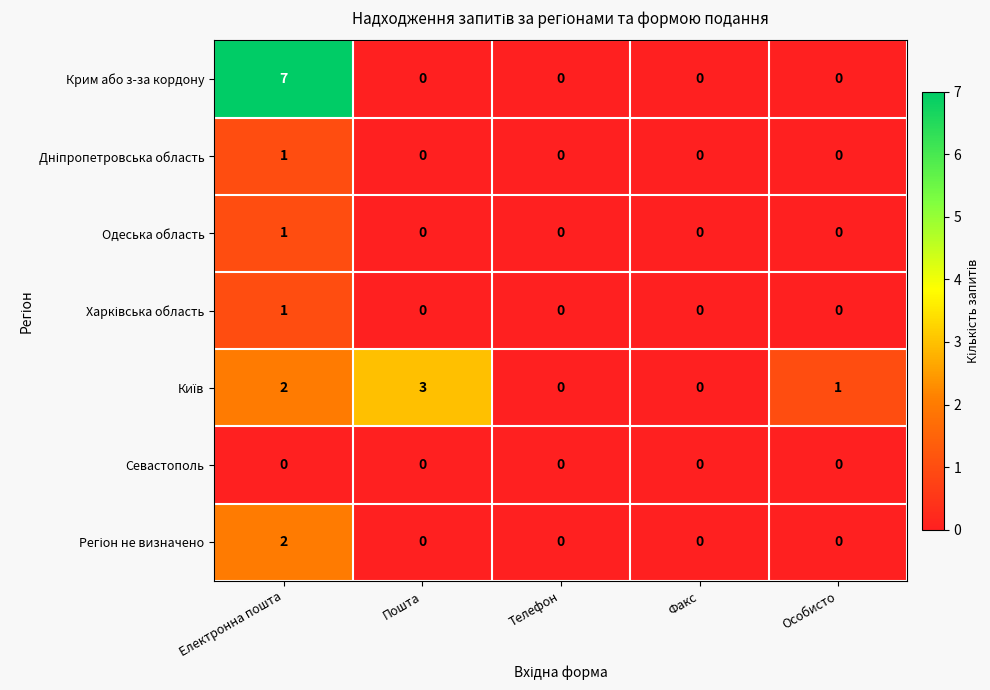

Which series has the largest total across all categories?

Крим або з-за кордону